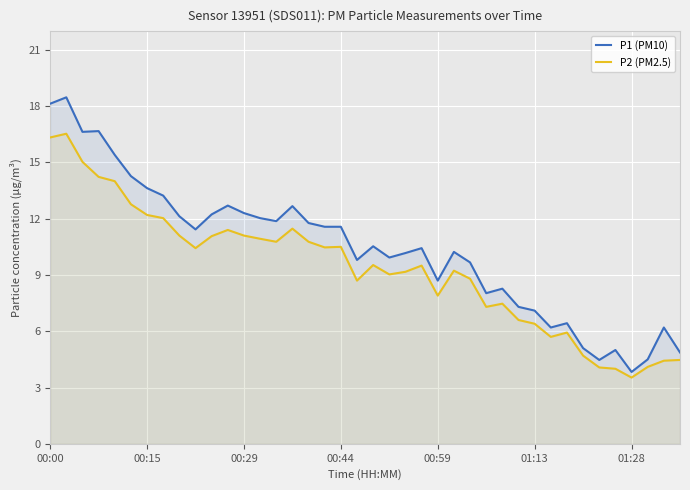

True or false: P1 (PM10) and P2 (PM2.5) intersect in this chart.

False